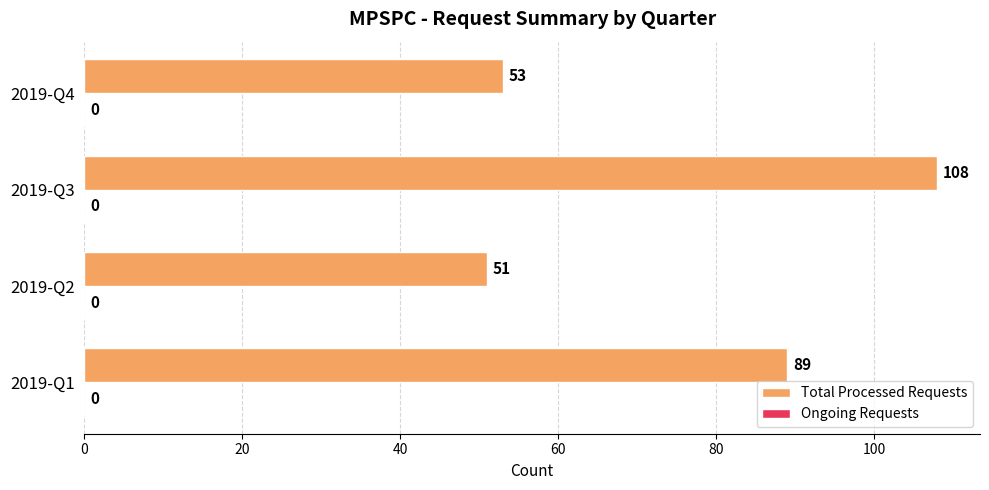

What is the difference between the maximum and minimum values?

57